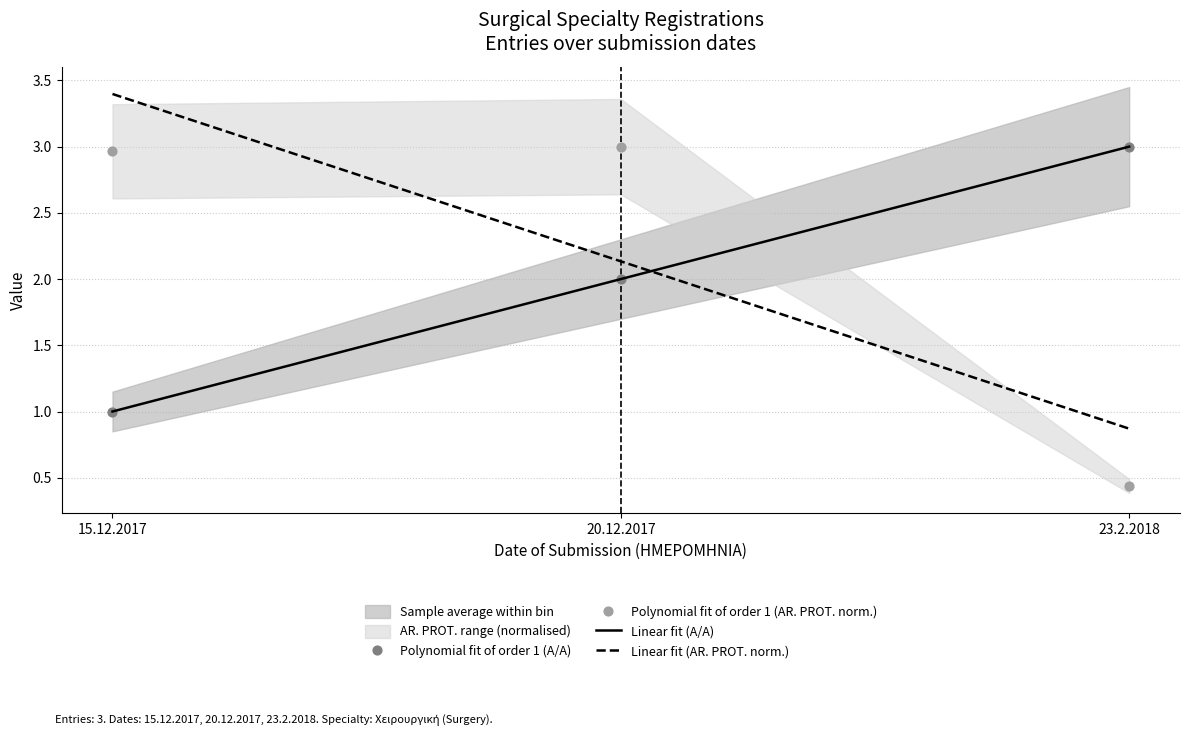

Which series has the widest spread of Y values?

AR. PROT.